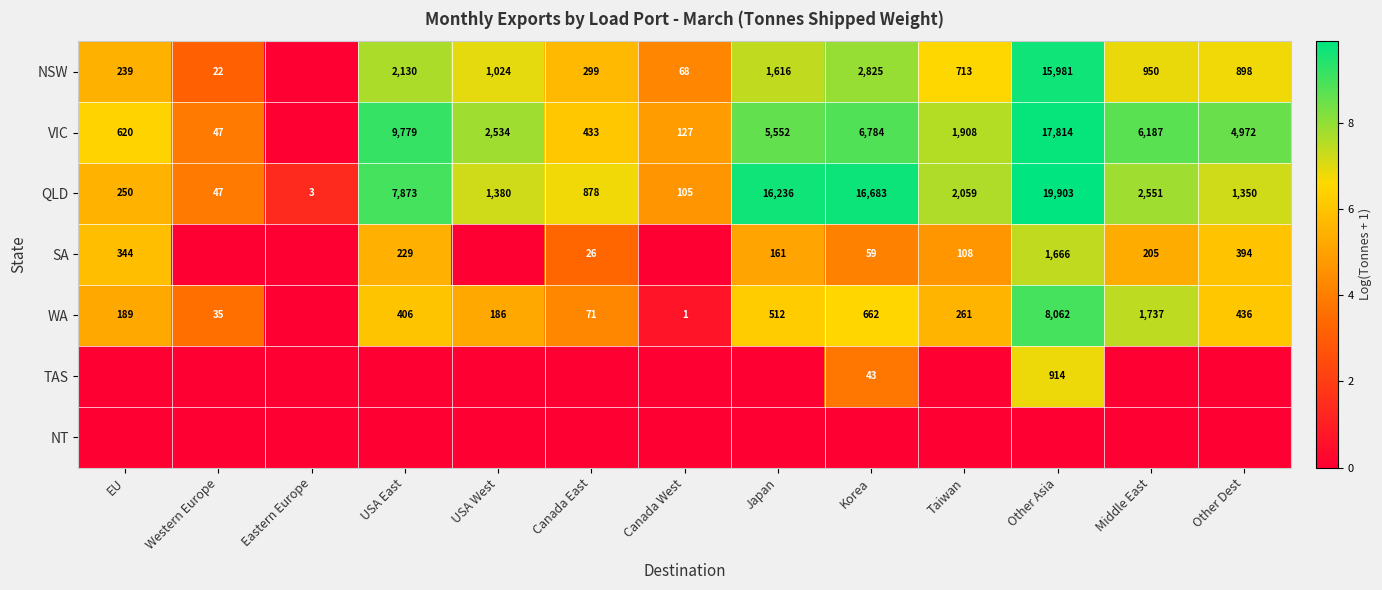

Where is QLD nearest to the value 9953?

USA East